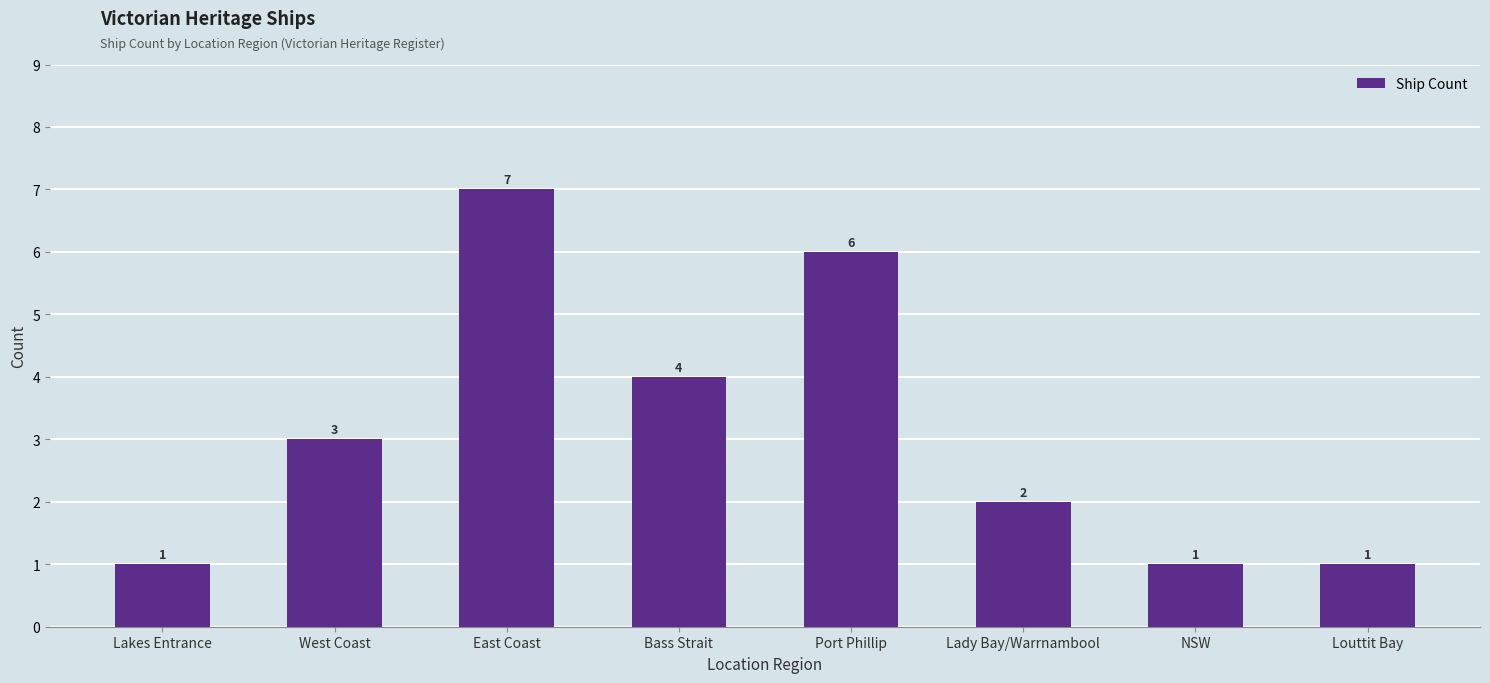

Count the values in the range 1 to 6.

7